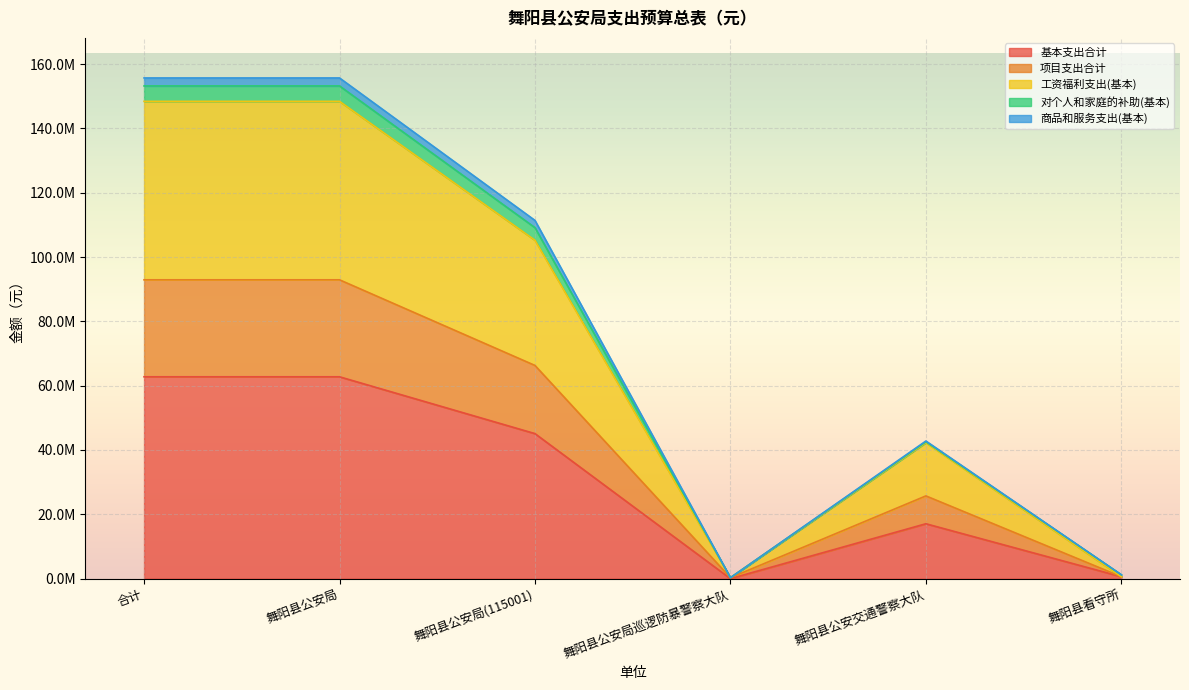

Is it true that 项目支出合计 equals 46700361 at 合计?

False